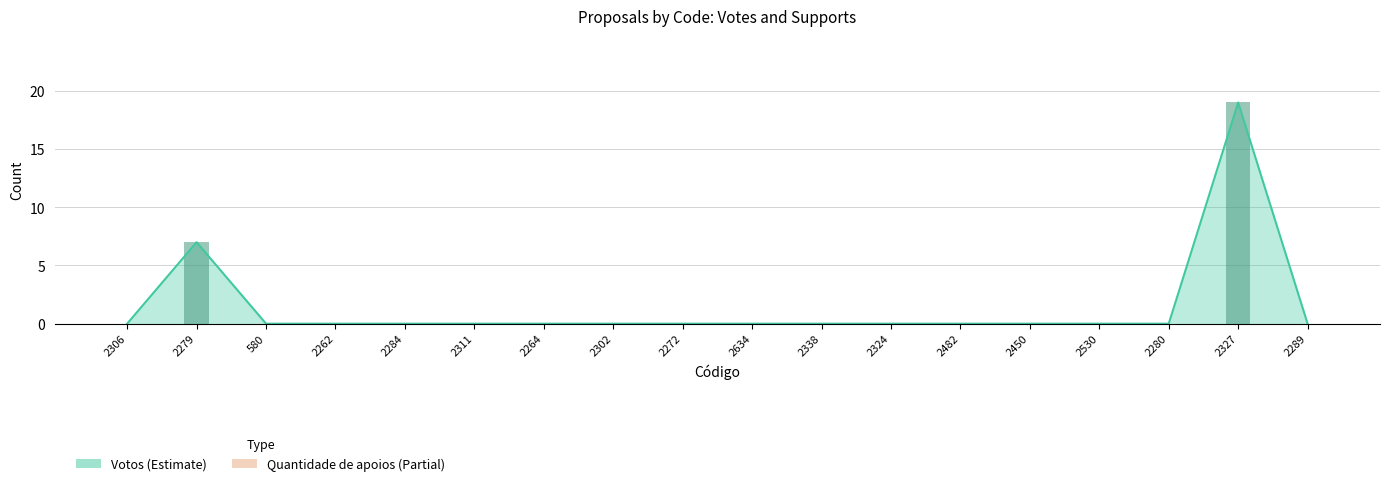

What is the approximate value at 2327?

19